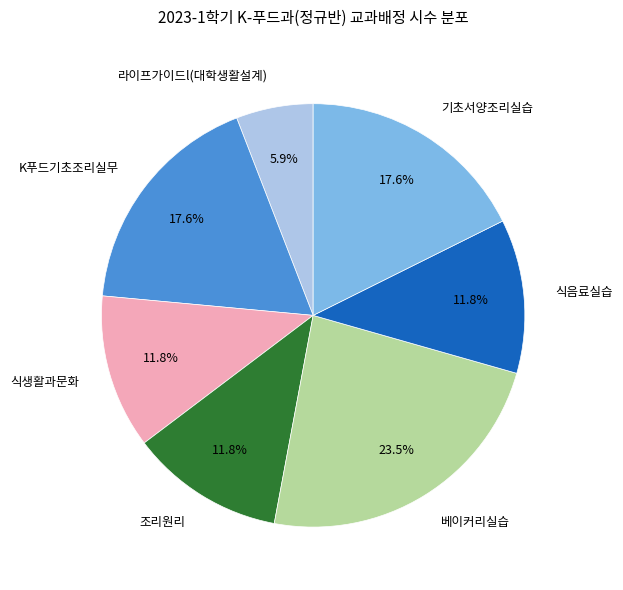

What is the ratio of the value at 베이커리실습 to the value at 기초서양조리실습?

1.3